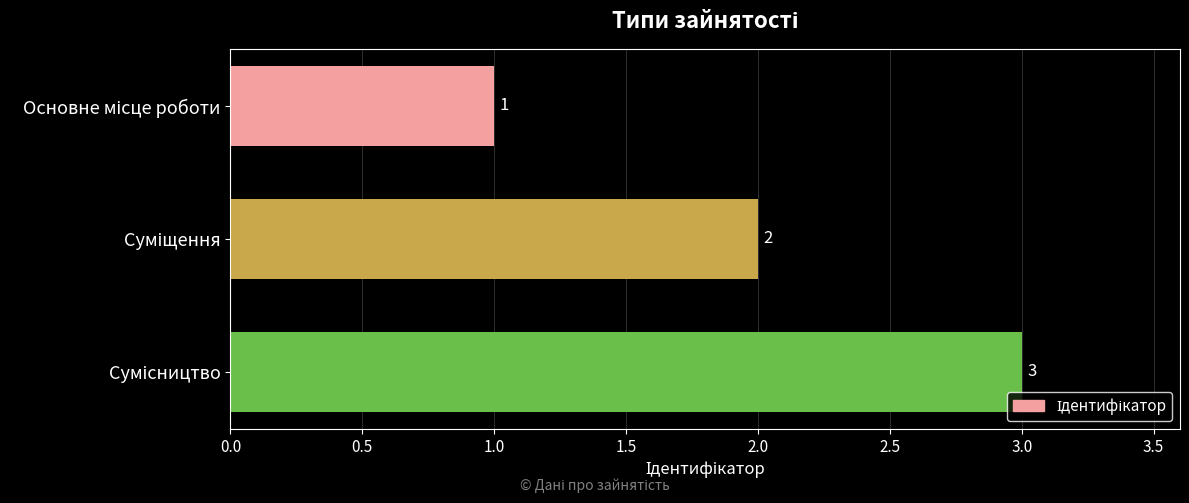

How many values are below 2?

1